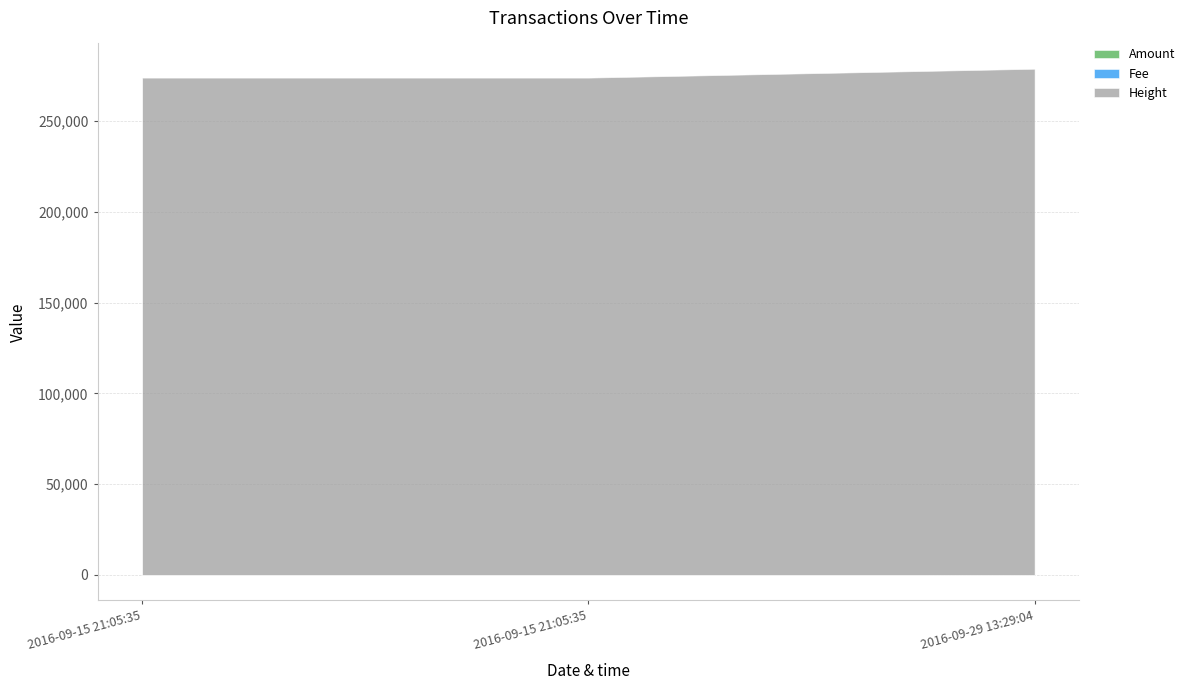

List the series in order of their peak value, lowest first.

Fee, Amount, Height